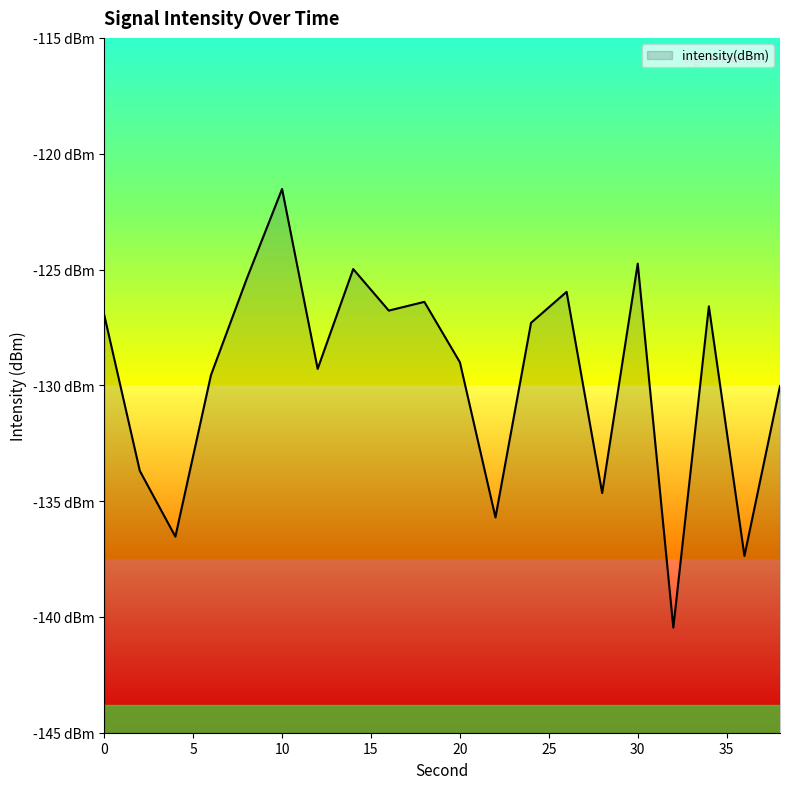

Where is the first local minimum?

4